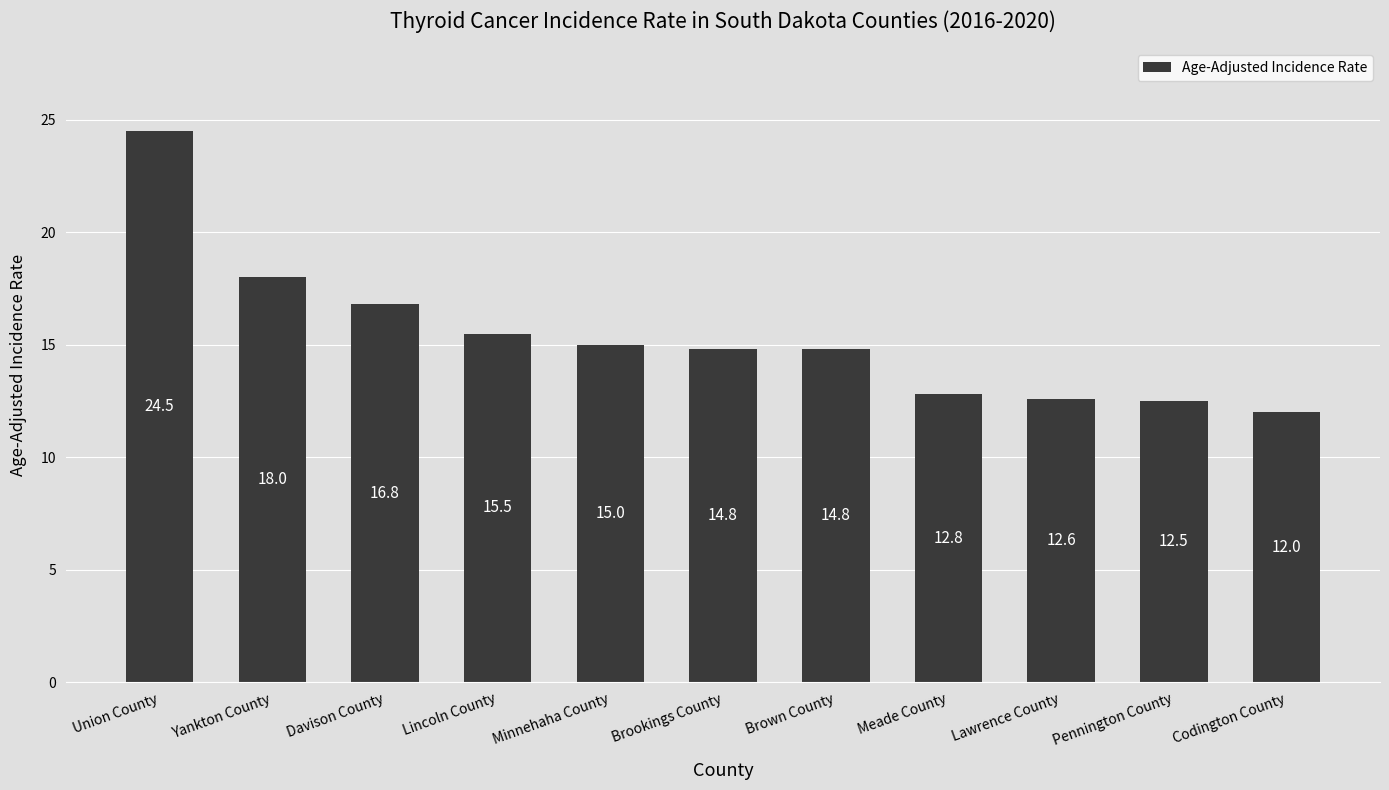

At which category does the chart reach its minimum across all series?

Codington County